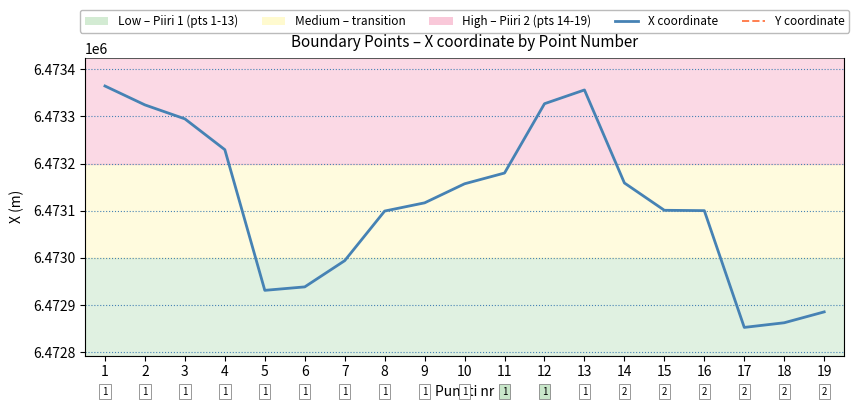

At 2, list the series in order from smallest to largest.

Y coordinate, X coordinate